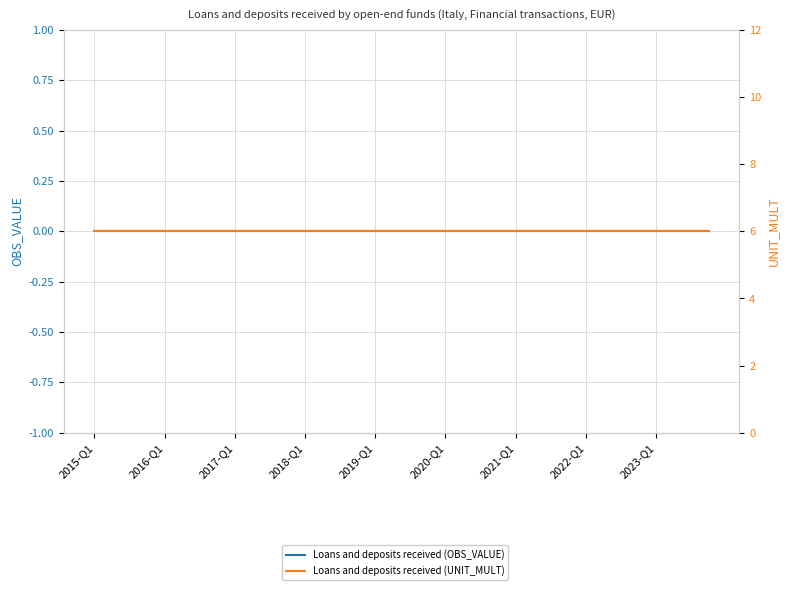

What are all the series names shown in the legend?

Loans and deposits received (OBS_VALUE), Loans and deposits received (UNIT_MULT)